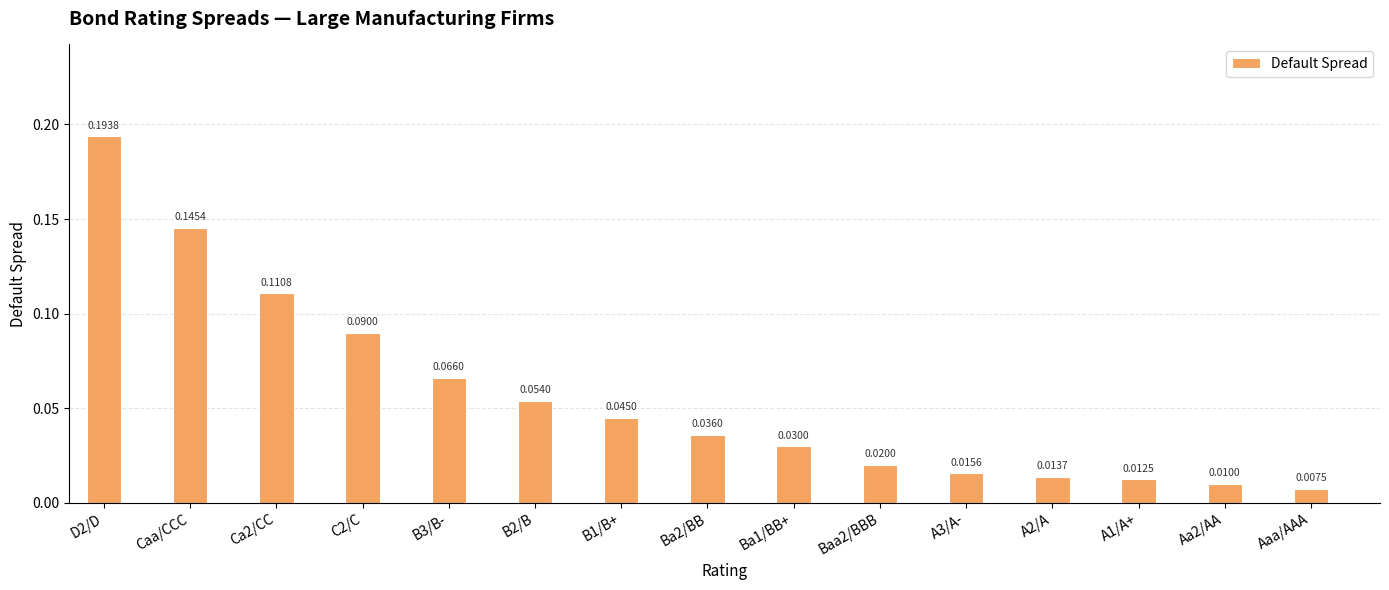

What is the sum of all values?

0.9